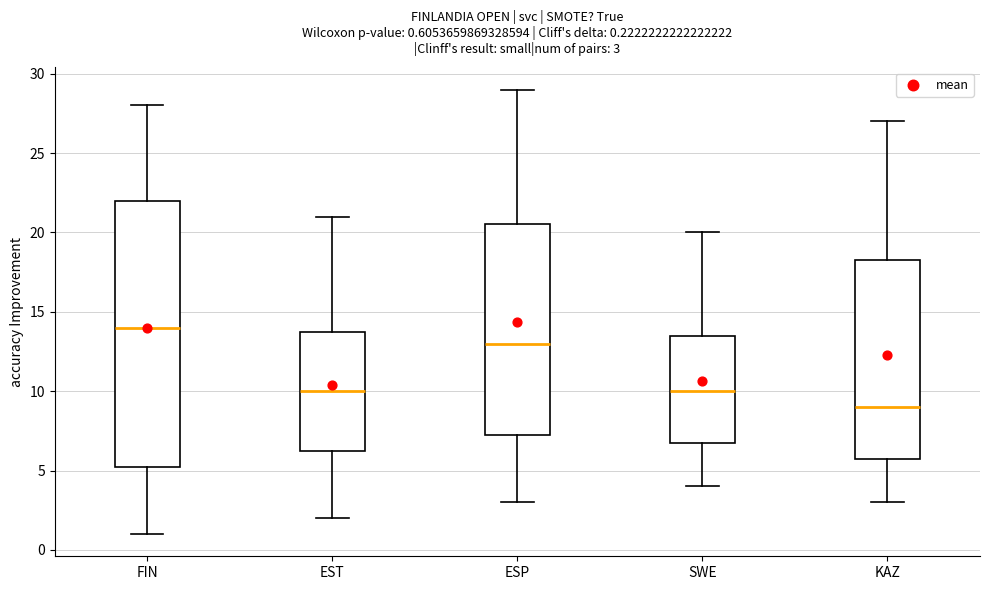

Which box has the highest median line?

FIN